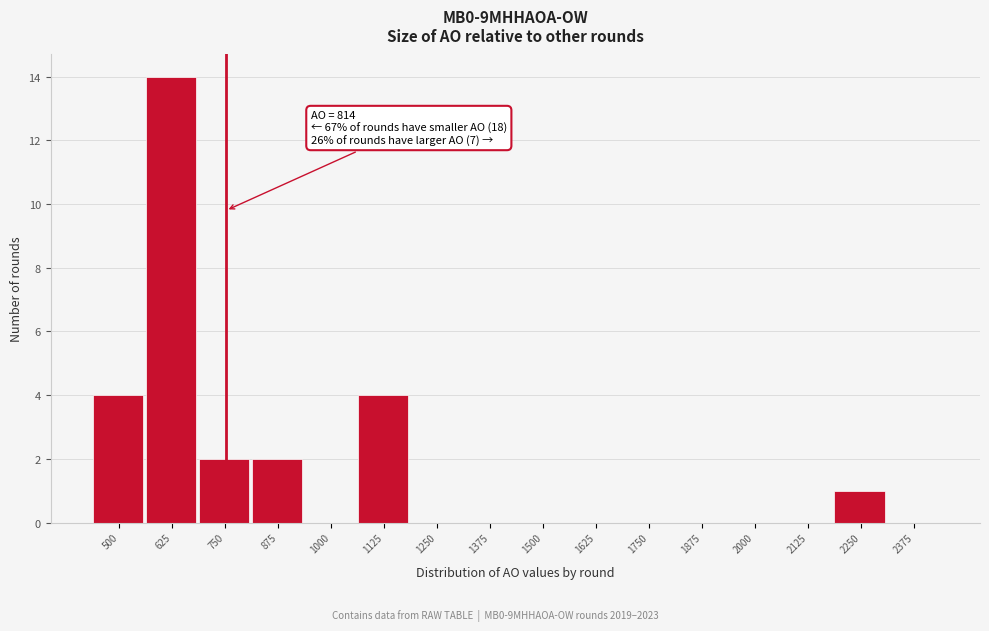

Reading left to right, list all the values displayed in this chart.

500=4	625=14	750=2	875=2	1000=0	1125=4	1250=0	1375=0	1500=0	1625=0	1750=0	1875=0	2000=0	2125=0	2250=1	2375=0